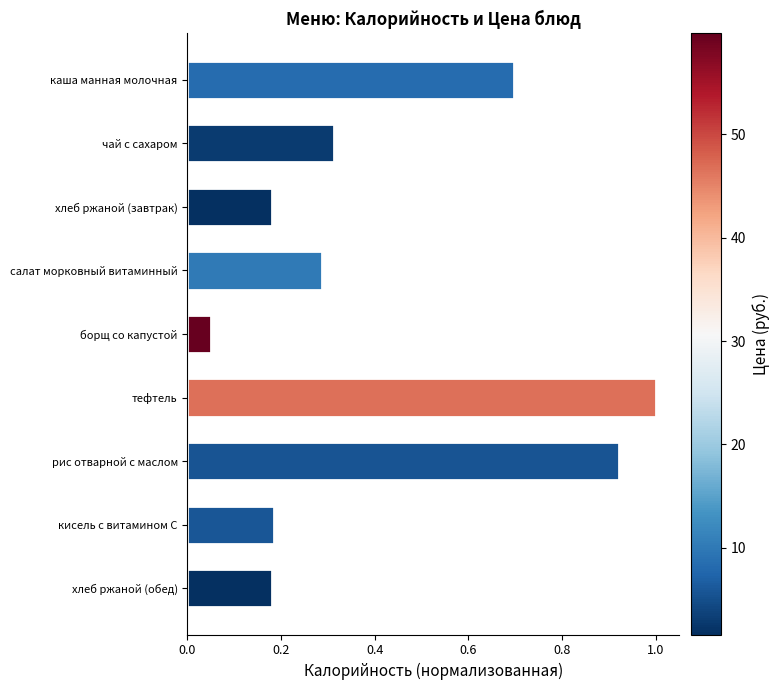

What is the label of the 9th bar from the top?

хлеб ржаной (обед)